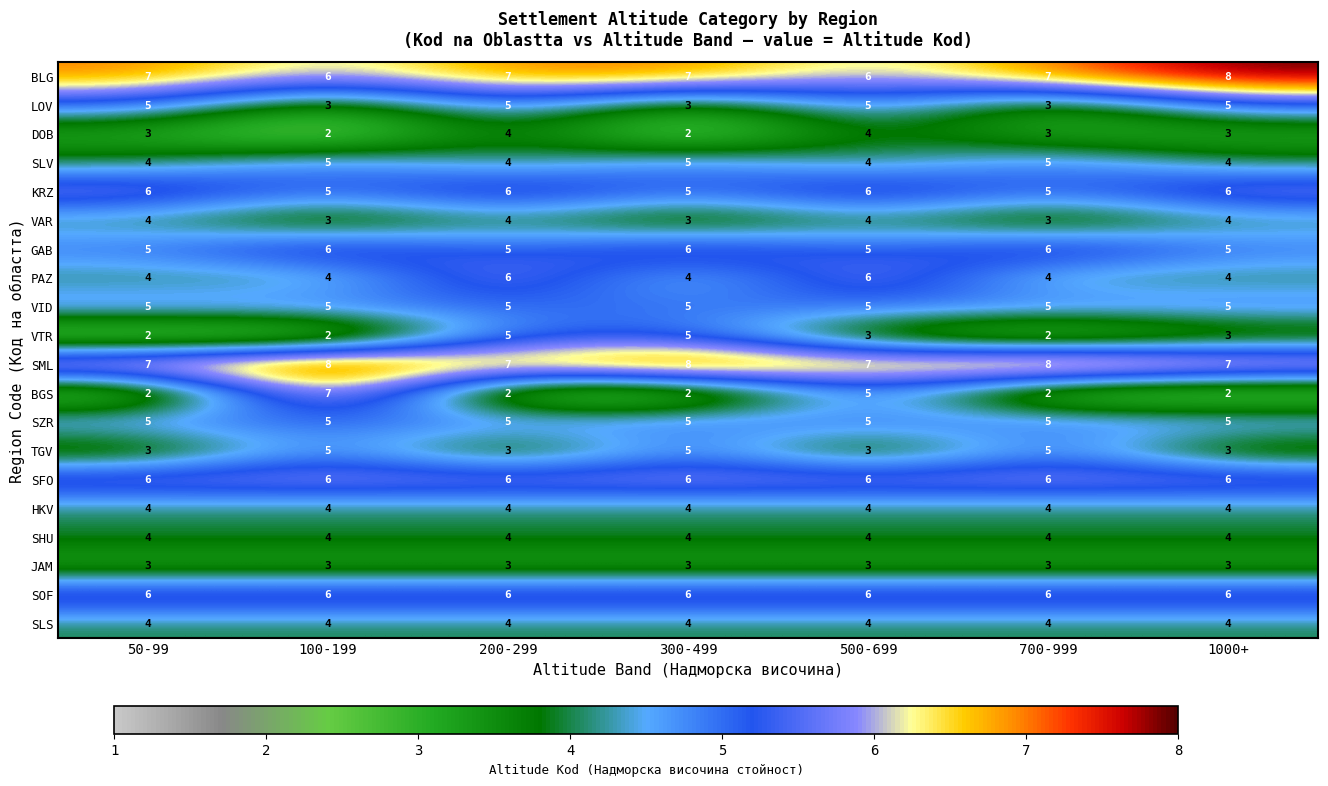

Which series has the largest range (max minus min)?

BGS